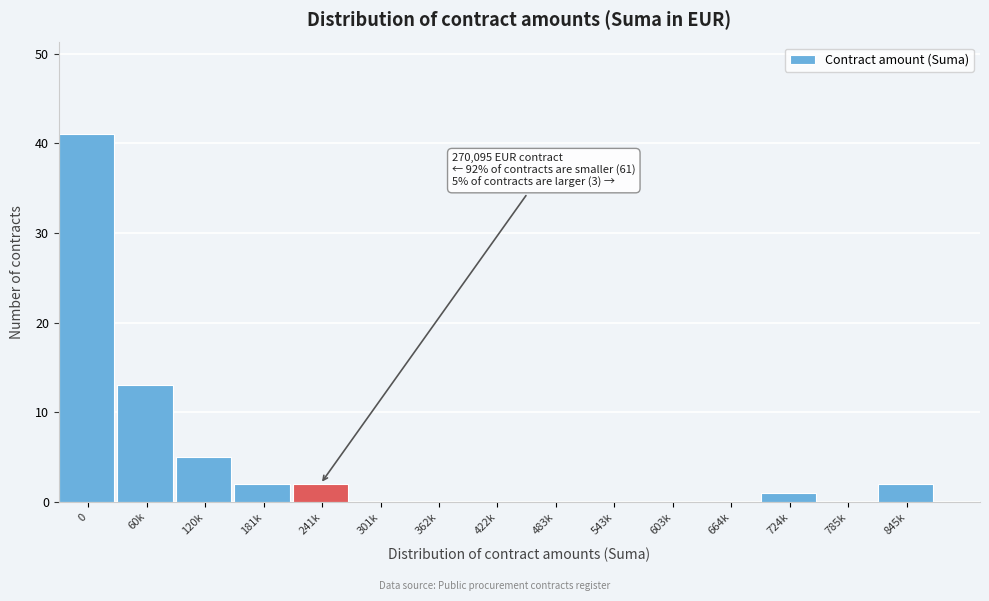

Reading left to right, transcribe all the data shown in this chart.

0=41	60k=13	120k=5	181k=2	241k=2	301k=0	362k=0	422k=0	483k=0	543k=0	603k=0	664k=0	724k=1	785k=0	845k=2